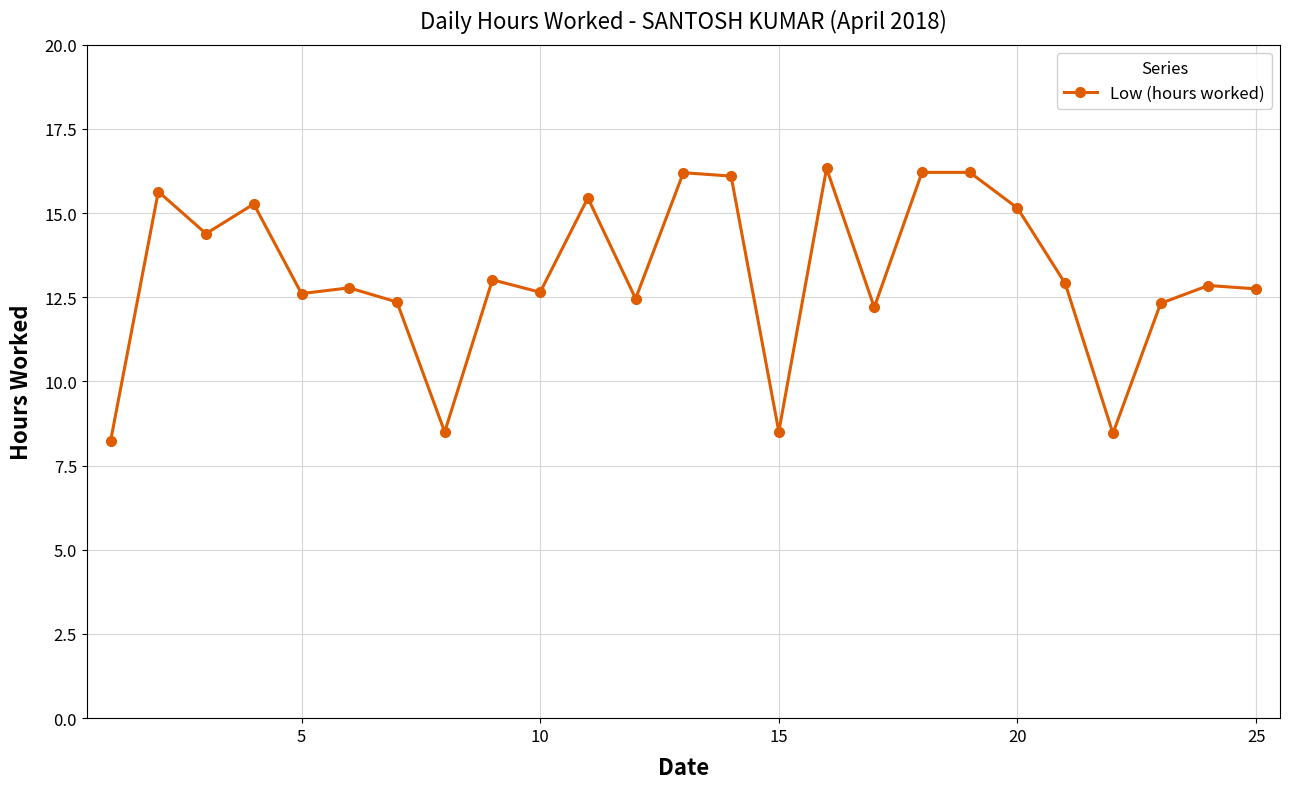

What is the minimum value shown in the chart?

8.2